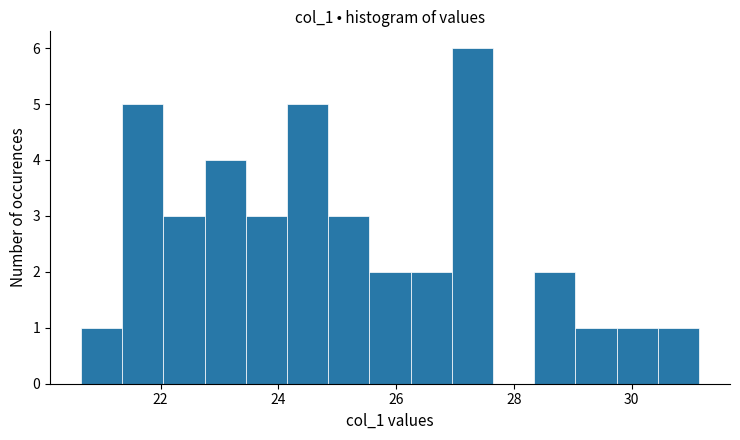

Read against the x-axis, roughly where is the centre of the tallest bar?

27.2